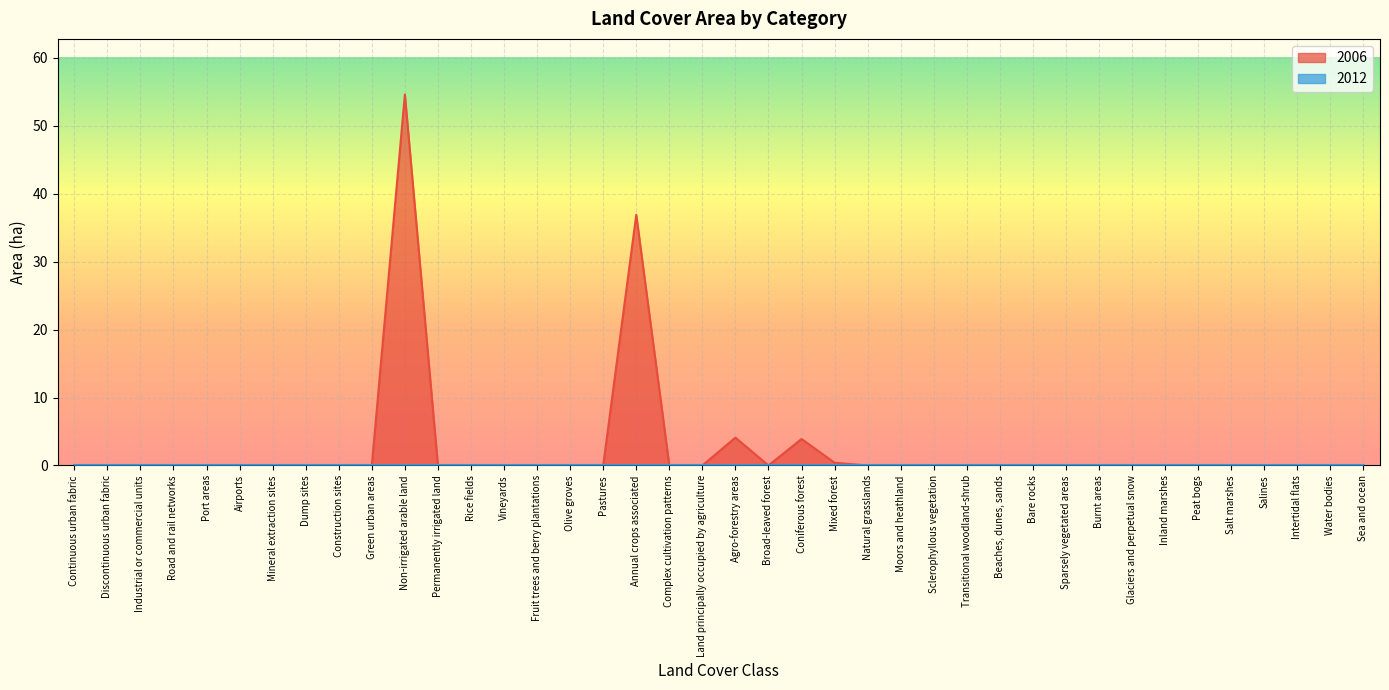

Reading left to right, transcribe all the data shown in this chart.

Continuous urban fabric=0.0	Discontinuous urban fabric=0.0	Industrial or commercial units=0.0	Road and rail networks=0.0	Port areas=0.0	Airports=0.0	Mineral extraction sites=0.0	Dump sites=0.0	Construction sites=0.0	Green urban areas=0.0	Non-irrigated arable land=54.6	Permanently irrigated land=0.0	Rice fields=0.0	Vineyards=0.0	Fruit trees and berry plantations=0.0	Olive groves=0.0	Pastures=0.0	Annual crops associated=36.9	Complex cultivation patterns=0.0	Land principally occupied by agriculture=0.0	Agro-forestry areas=4.1	Broad-leaved forest=0.0	Coniferous forest=3.9	Mixed forest=0.4	Natural grasslands=0.0	Moors and heathland=0.0	Sclerophyllous vegetation=0.0	Transitional woodland-shrub=0.0	Beaches, dunes, sands=0.0	Bare rocks=0.0	Sparsely vegetated areas=0.0	Burnt areas=0.0	Glaciers and perpetual snow=0.0	Inland marshes=0.0	Peat bogs=0.0	Salt marshes=0.0	Salines=0.0	Intertidal flats=0.0	Water bodies=0.0	Sea and ocean=0.0